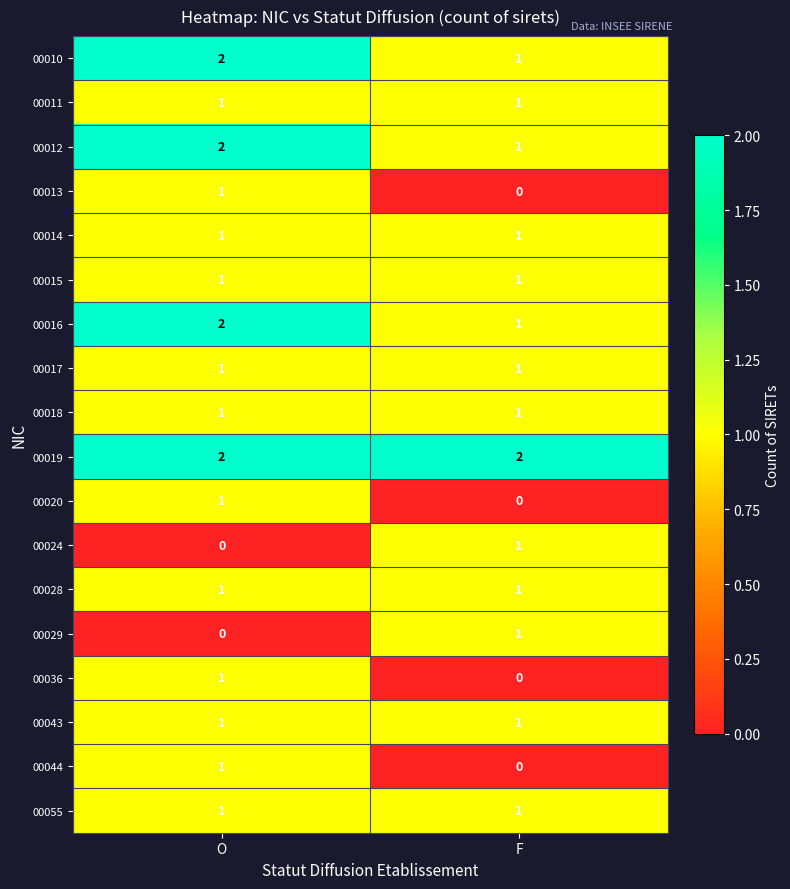

Which series has the largest total across all categories?

00019